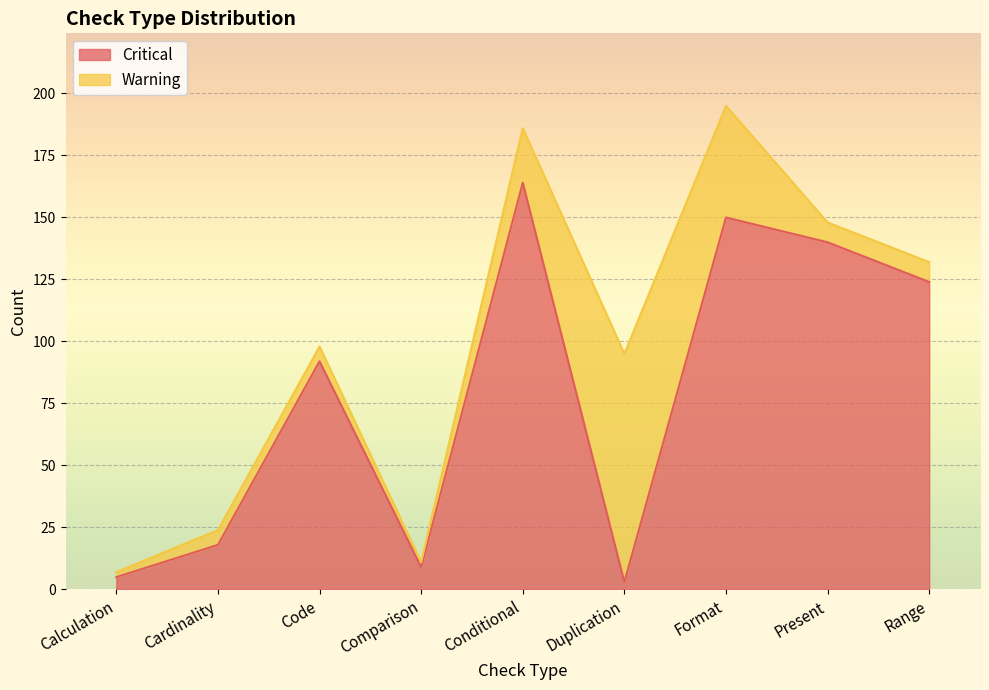

At which category does the chart reach its peak across all series?

Conditional